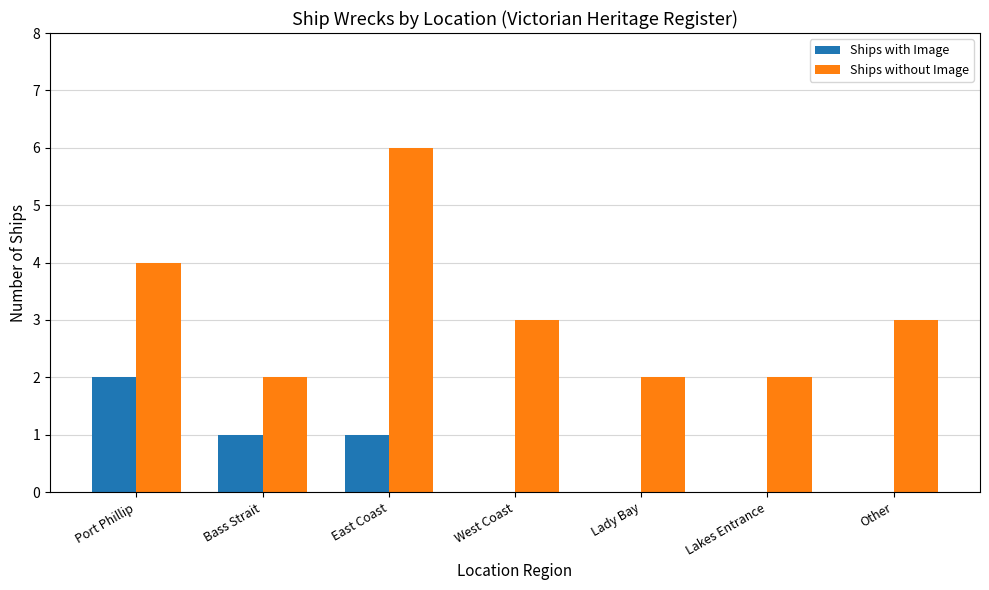

What is the total value across all series at Other?

3